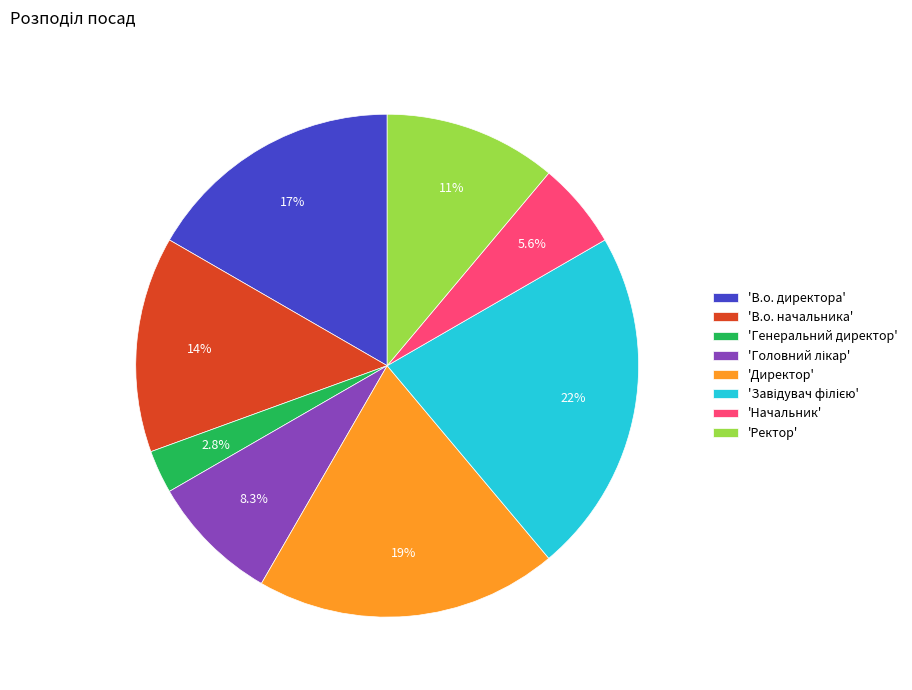

What is the smallest slice in the pie chart?

'Генеральний директор'